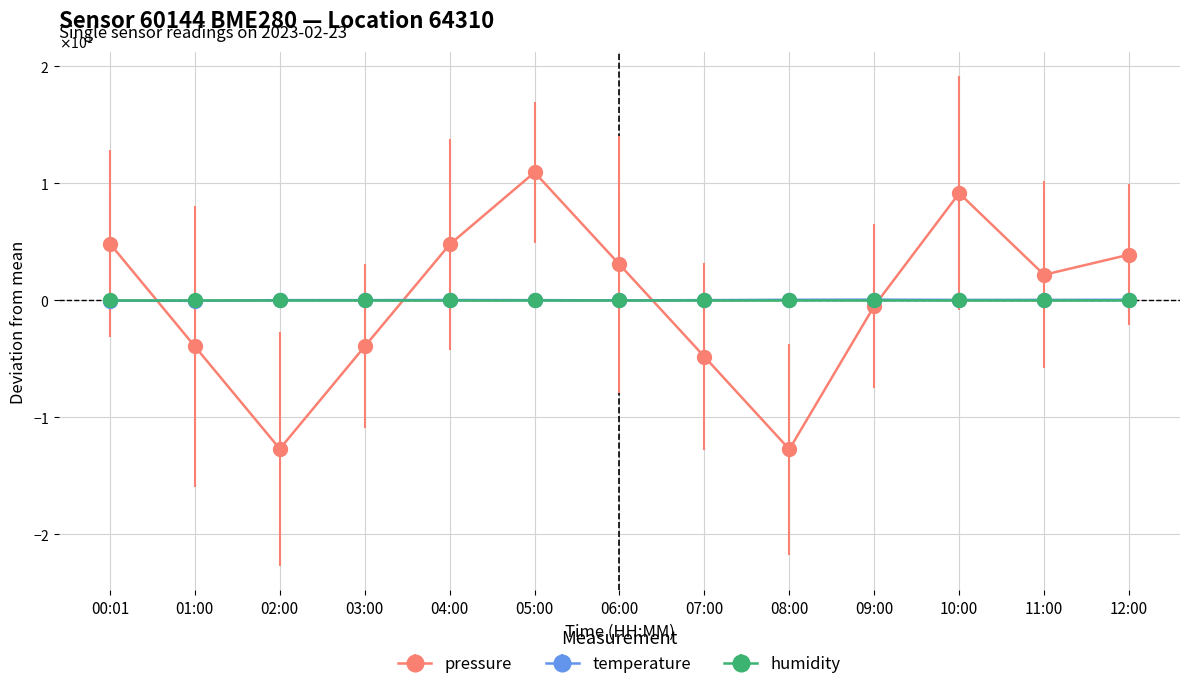

The pressure series shows 8.0 at 00:01. True or false?

False